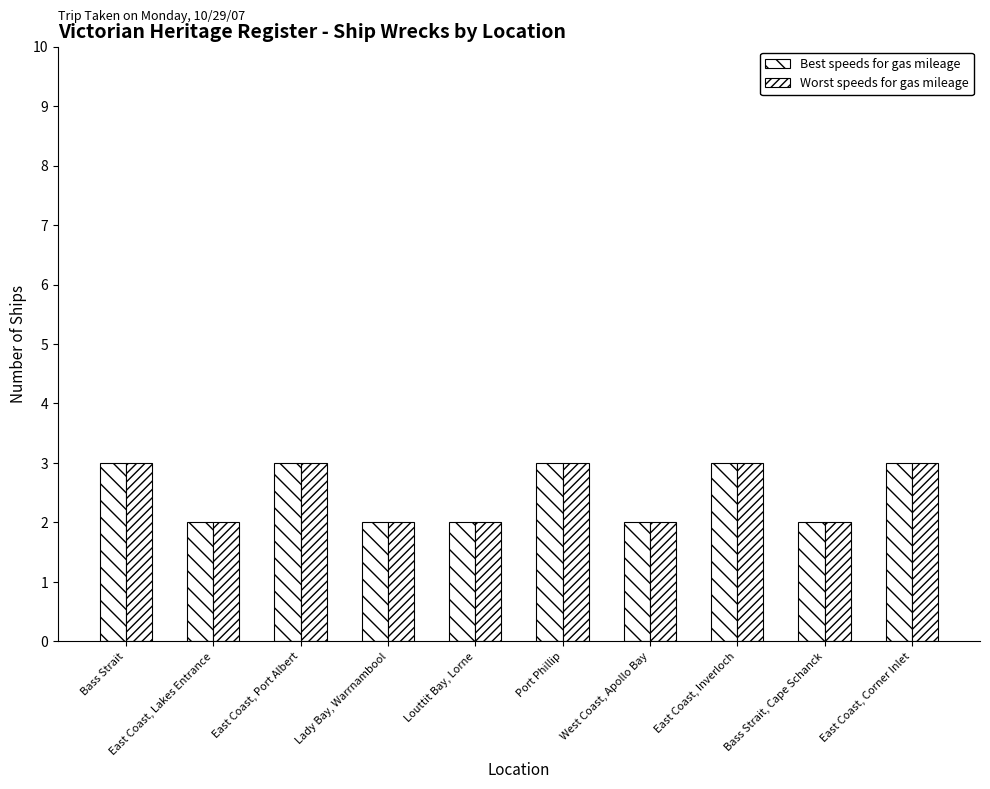

Reading left to right, extract all data points from this chart.

Best speeds for gas mileage: 3	2	3	2	2	3	2	3	2	3
Worst speeds for gas mileage: 3	2	3	2	2	3	2	3	2	3